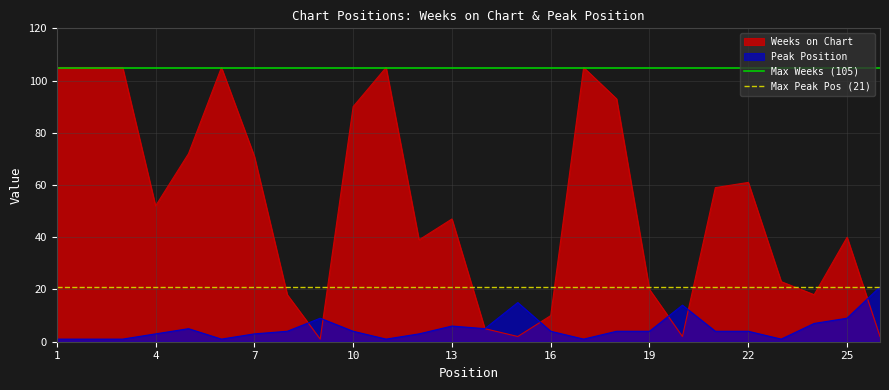

What is the highest value of the Weeks on Chart series?

105